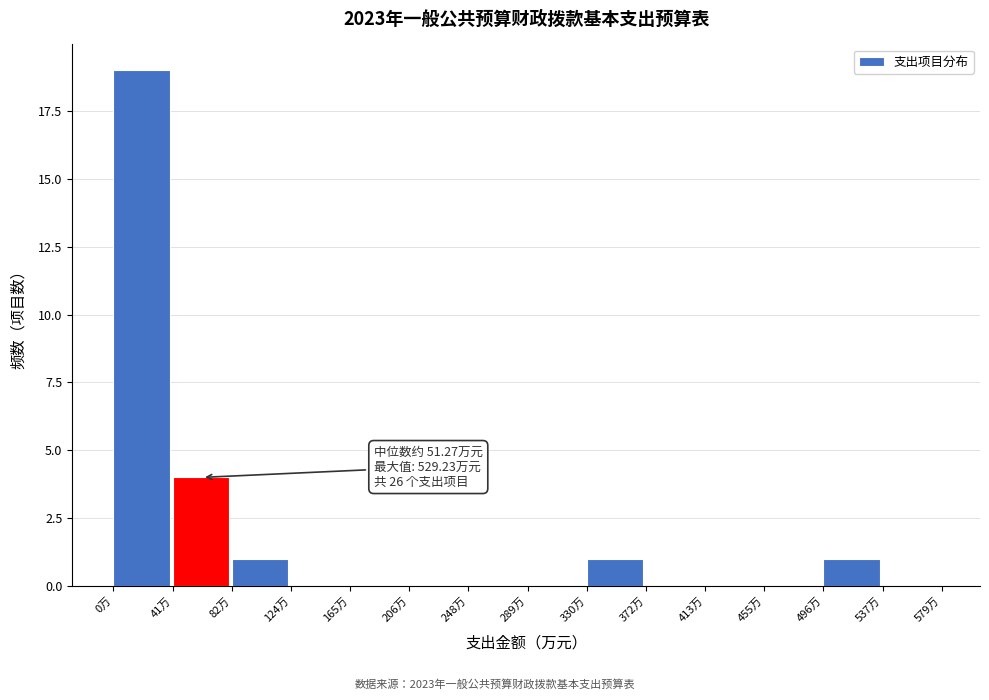

Which range on the x-axis has the tallest bar?

0 to 40